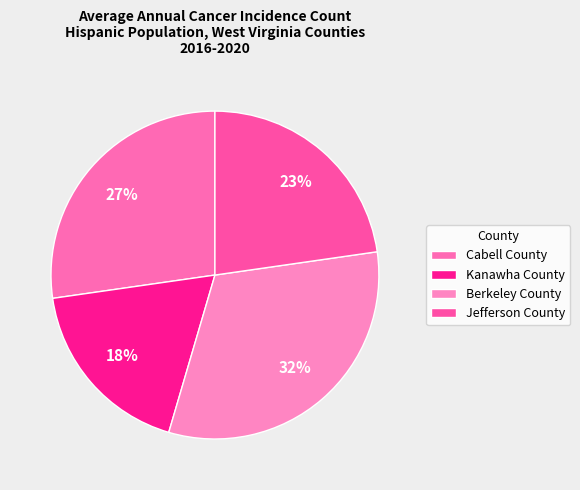

Rank the categories by value from highest to lowest.

Berkeley County, Cabell County, Jefferson County, Kanawha County